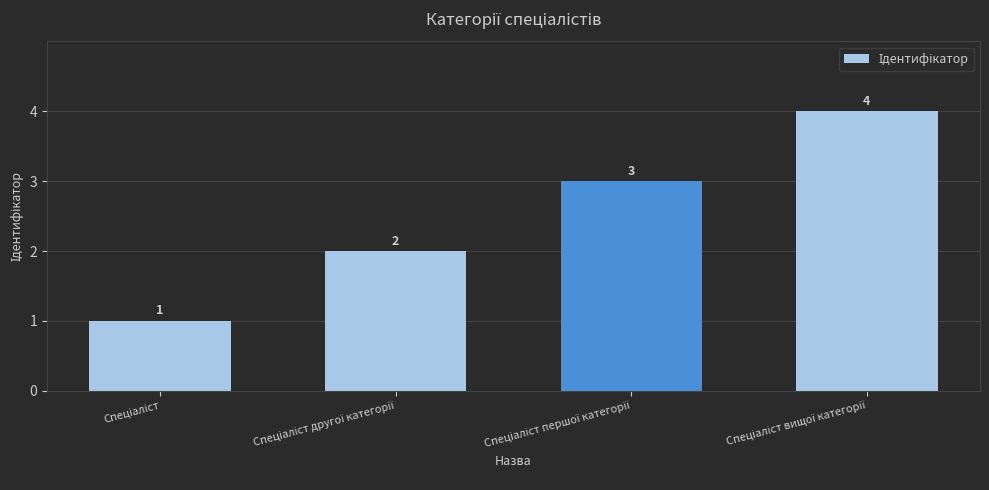

Count the values in the range 2 to 4.

3